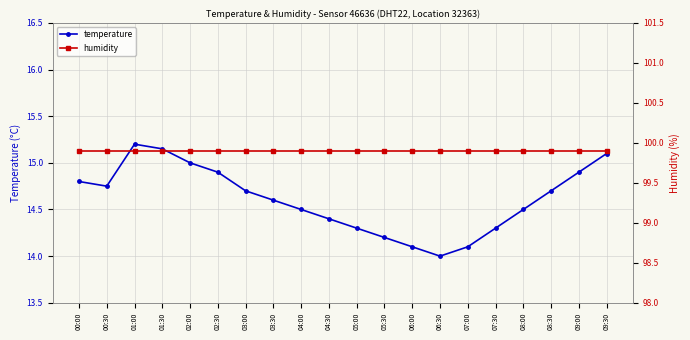

Is it true that temperature equals 19.2 at 08:30?

False